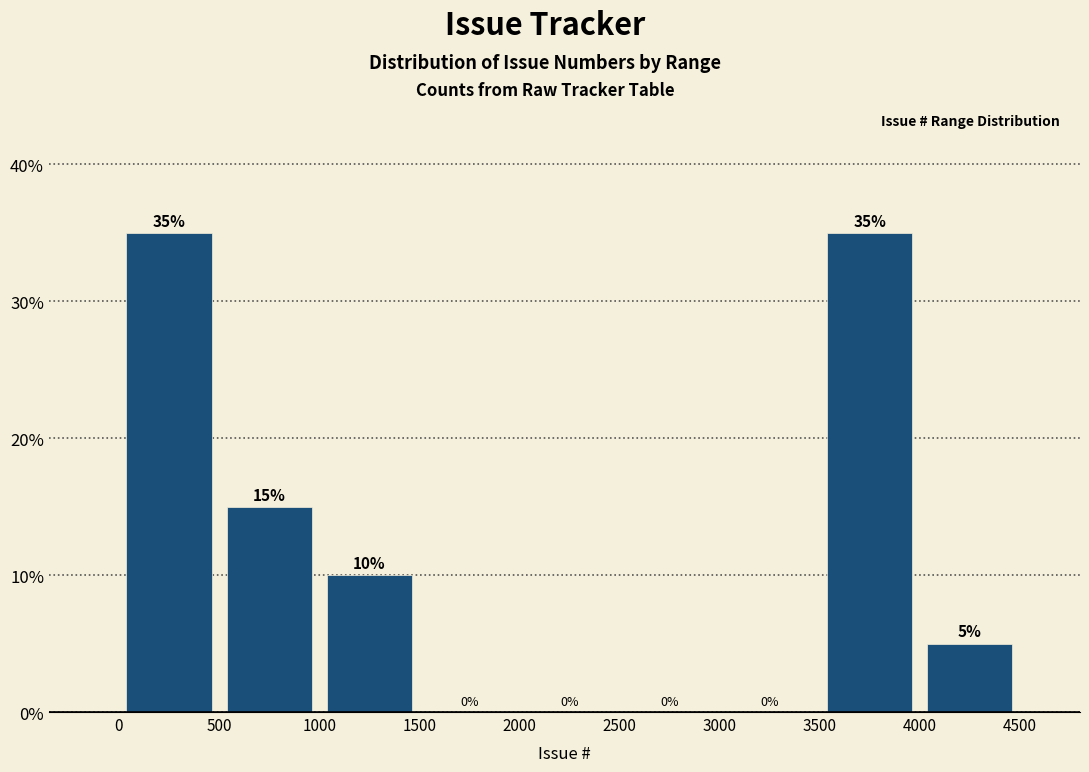

Reading left to right, transcribe this chart: for each bar, give the range it covers on the x-axis and its height.

0 to 500: 35
500 to 1000: 15
1000 to 1500: 10
1500 to 2000: 0
2000 to 2500: 0
2500 to 3000: 0
3000 to 3500: 0
3500 to 4000: 35
4000 to 4500: 5